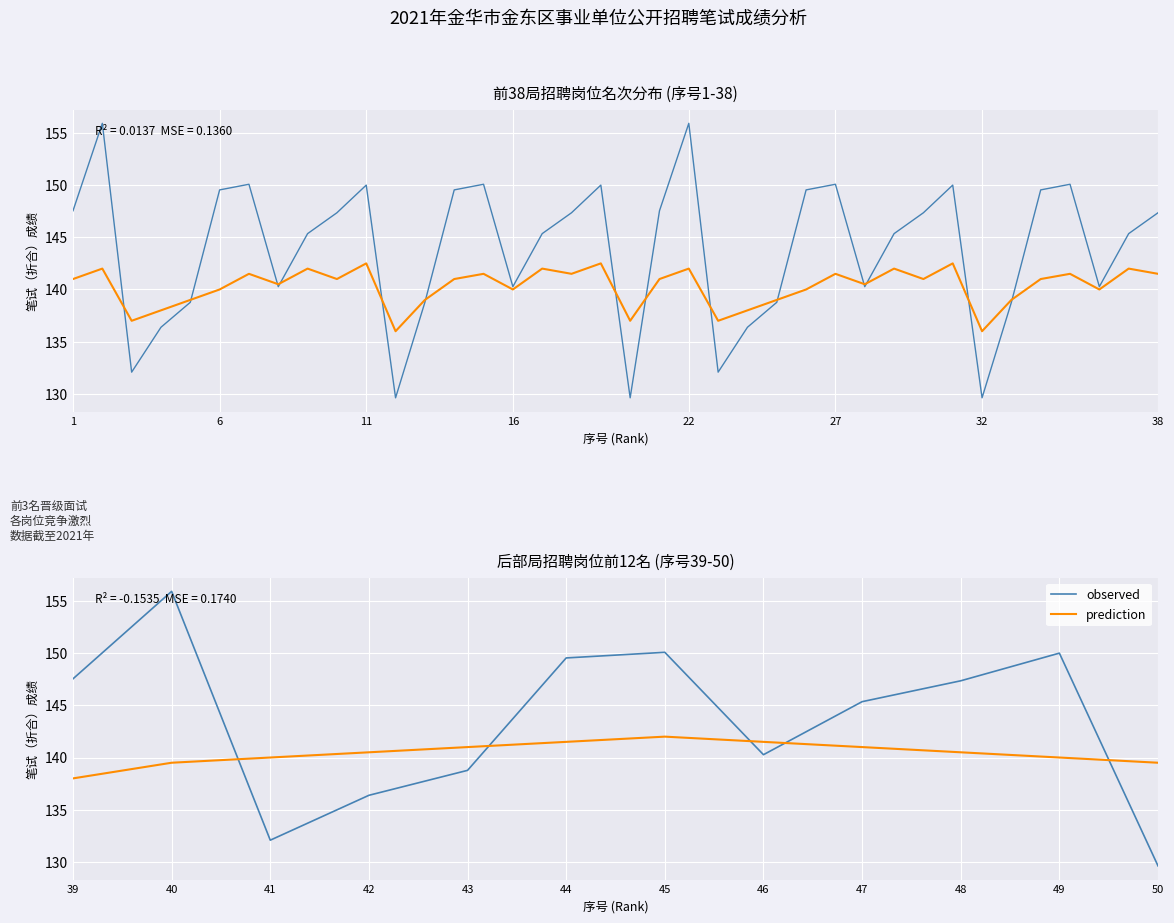

Which series ends up on top after the final intersection of observed and prediction?

prediction